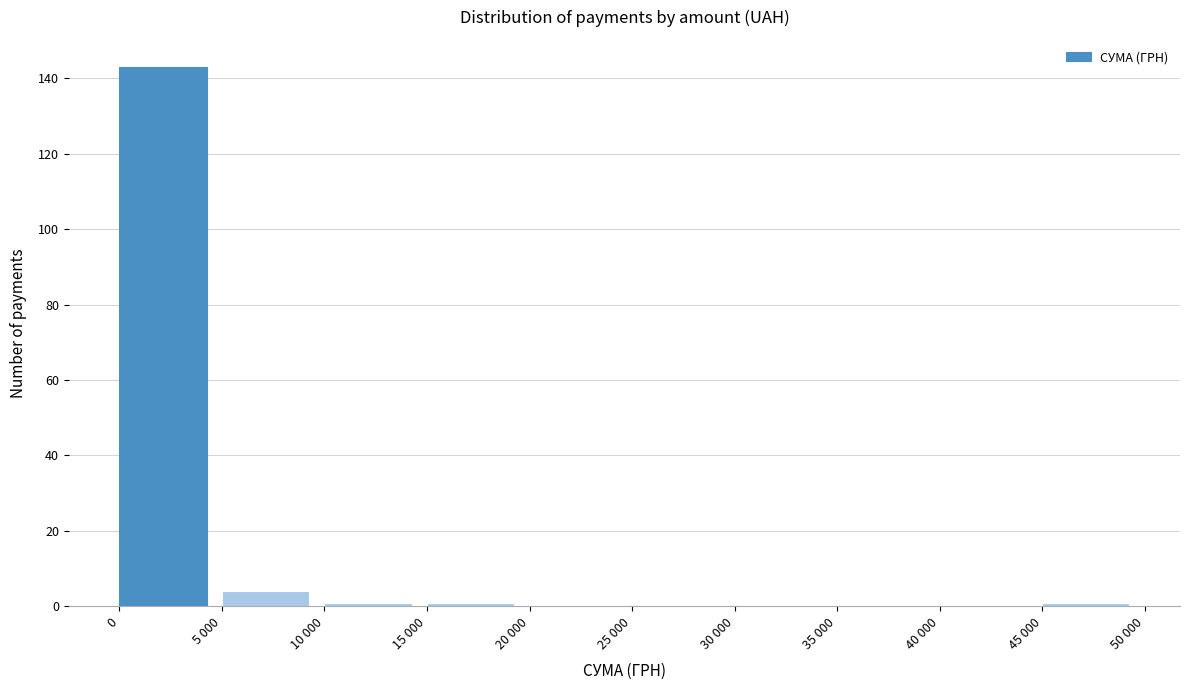

Reading left to right, what are all the values shown in this chart?

0=143	5 000=4	10 000=1	15 000=1	20 000=0	25 000=0	30 000=0	35 000=0	40 000=0	45 000=1